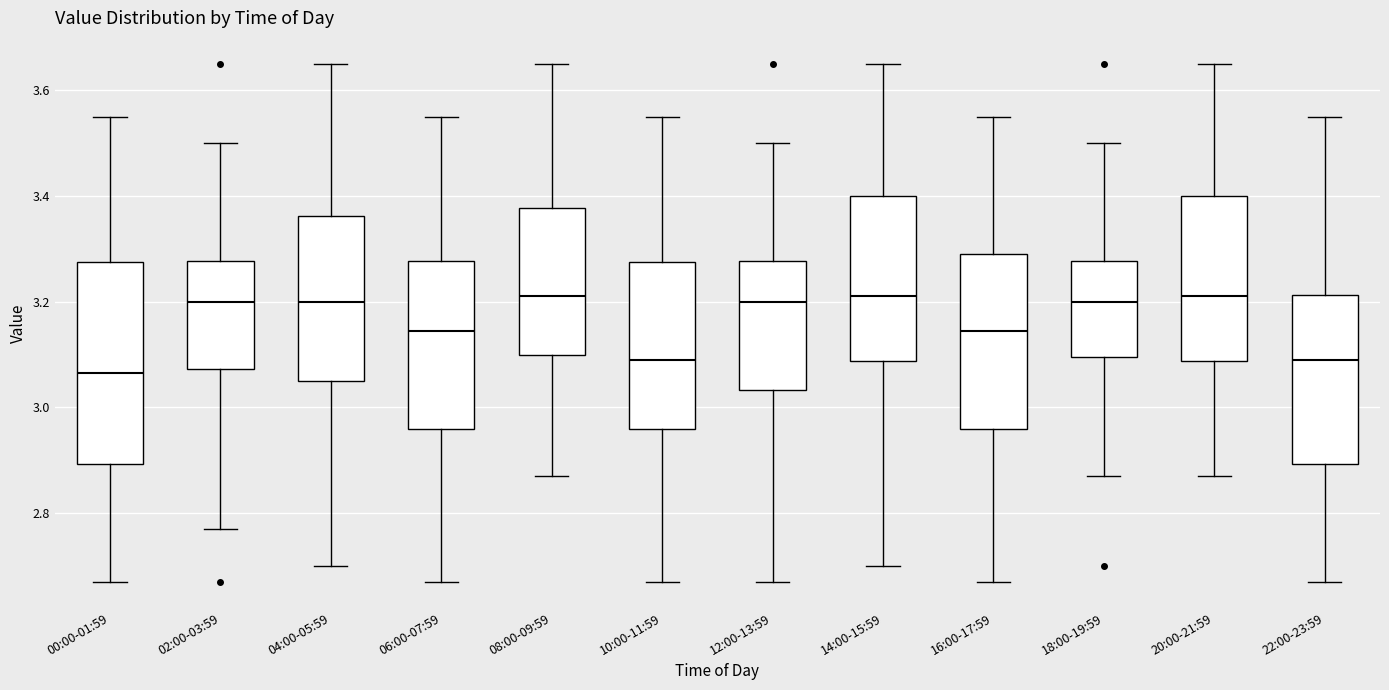

Which box is the tallest, from its lower edge to its upper edge?

00:00-01:59